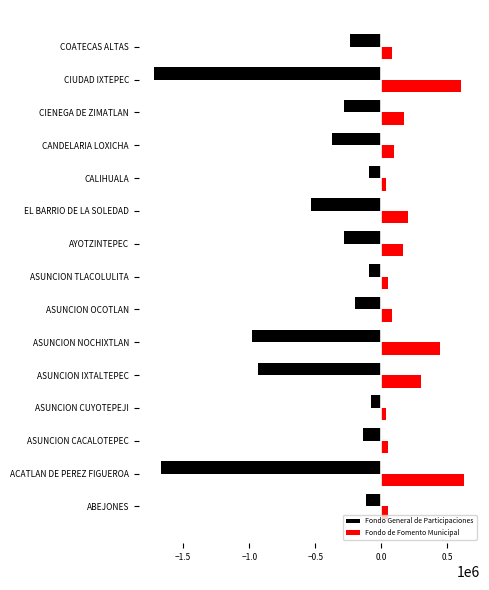

The value of Fondo General de Participaciones at ASUNCION OCOTLAN is -322882. True or false?

False